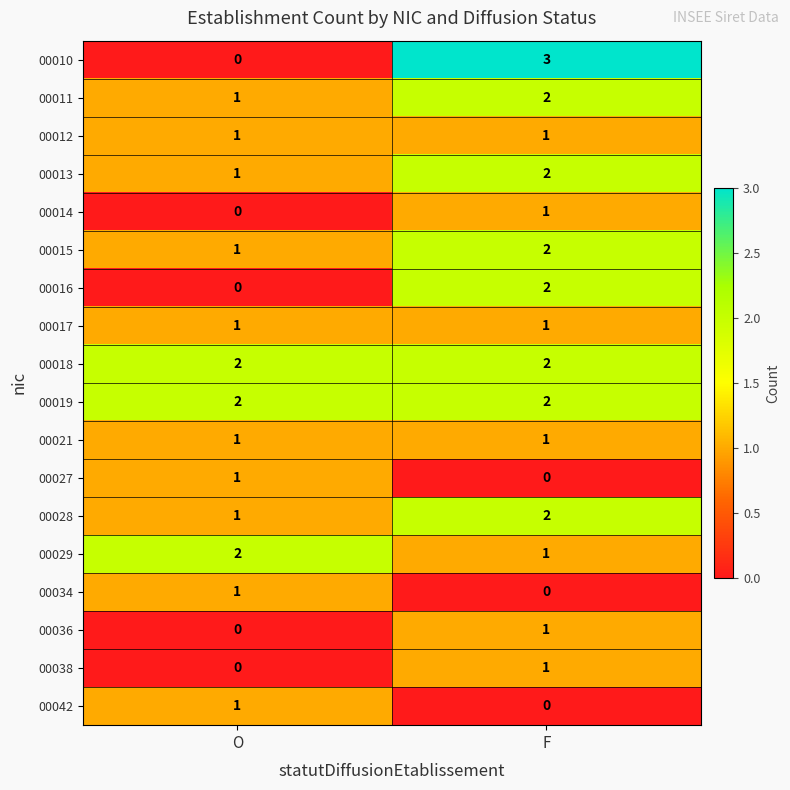

At which label is 00042 closest to 0?

F